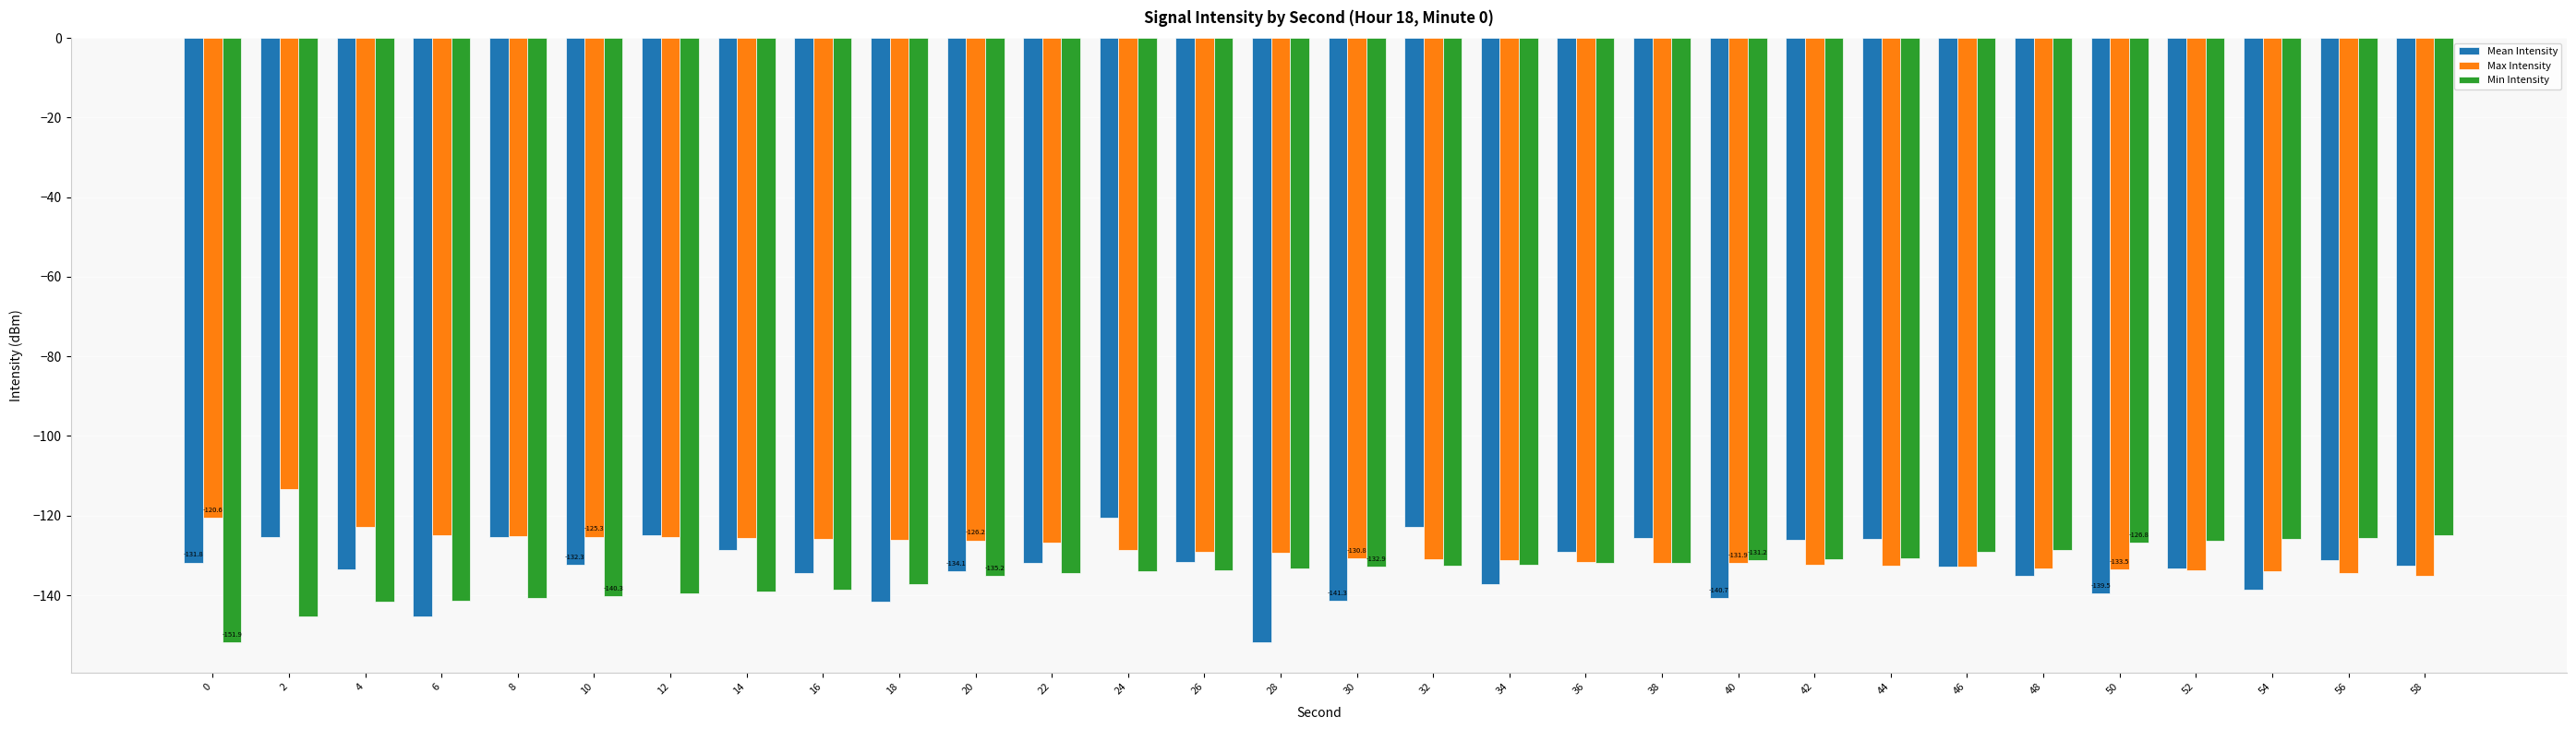

The value of Mean Intensity at 22 is -131.9. True or false?

True